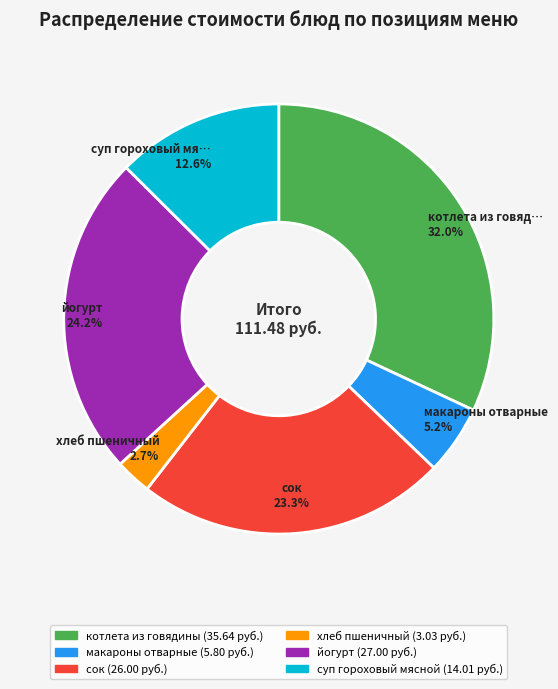

Is котлета из говядины the majority of the pie?

No